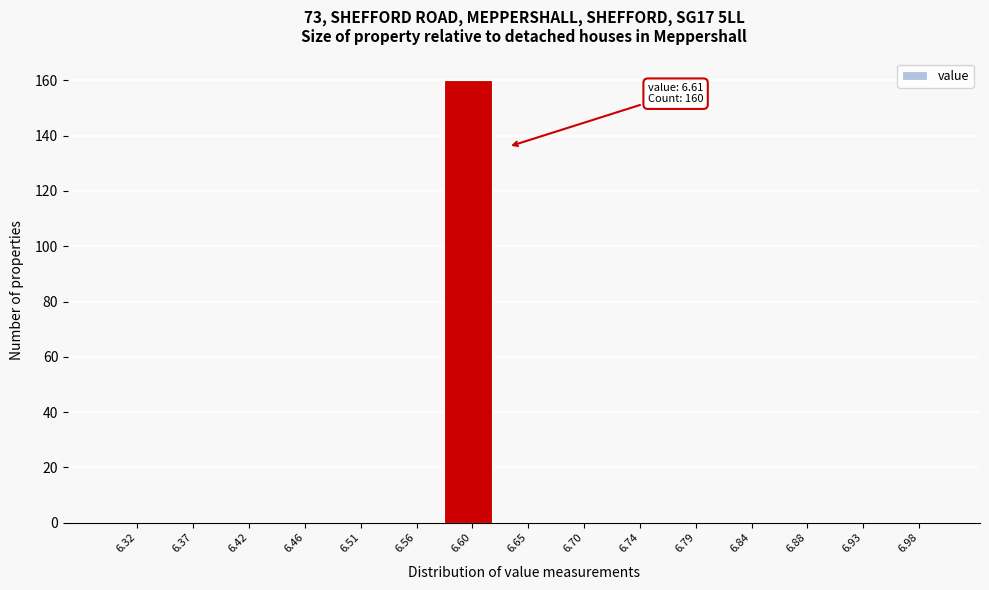

Over which range of the x-axis is the bar tallest?

6.580 to 6.625